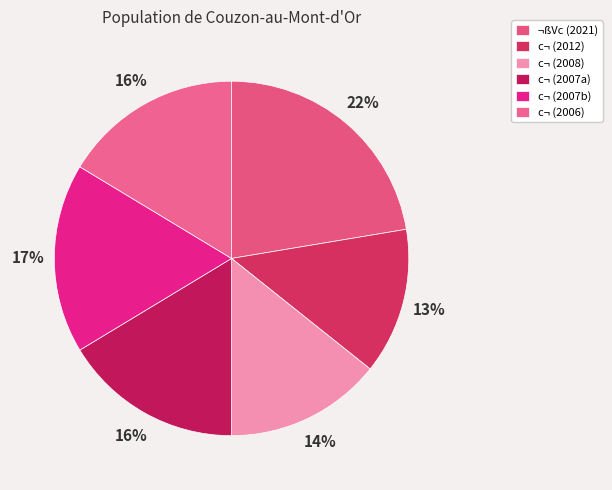

How many slices are in this pie chart?

6